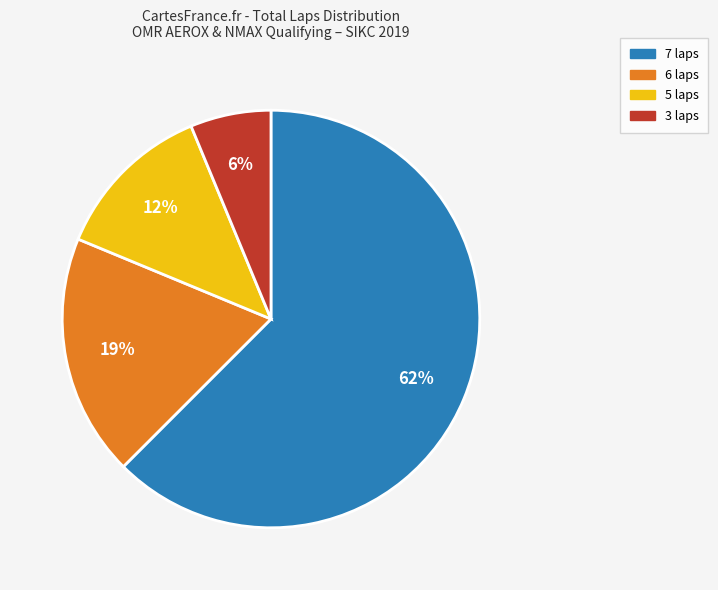

To the nearest percent, what is the average slice percentage?

25%